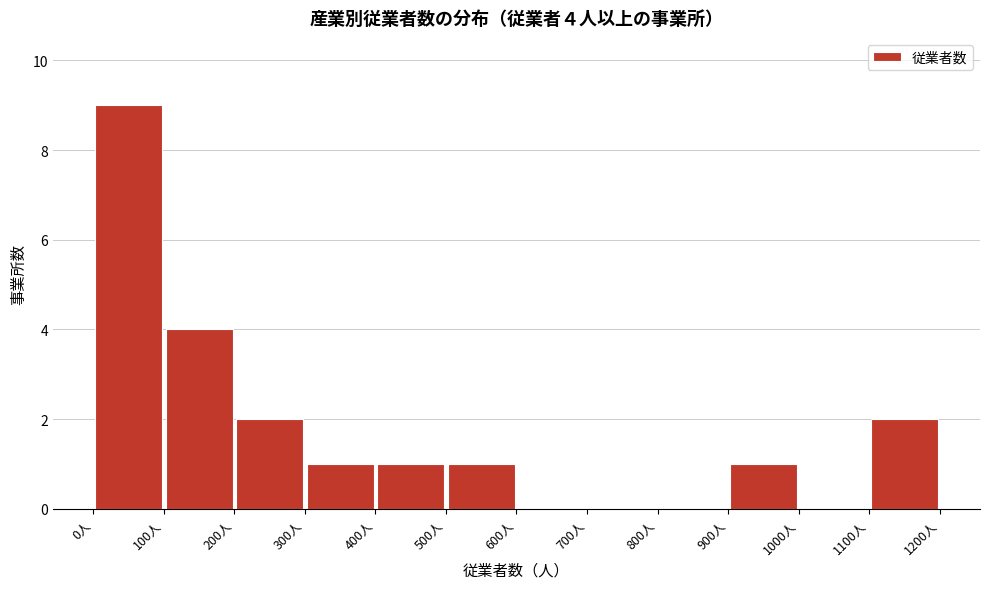

Which range on the x-axis has the tallest bar?

0 to 100